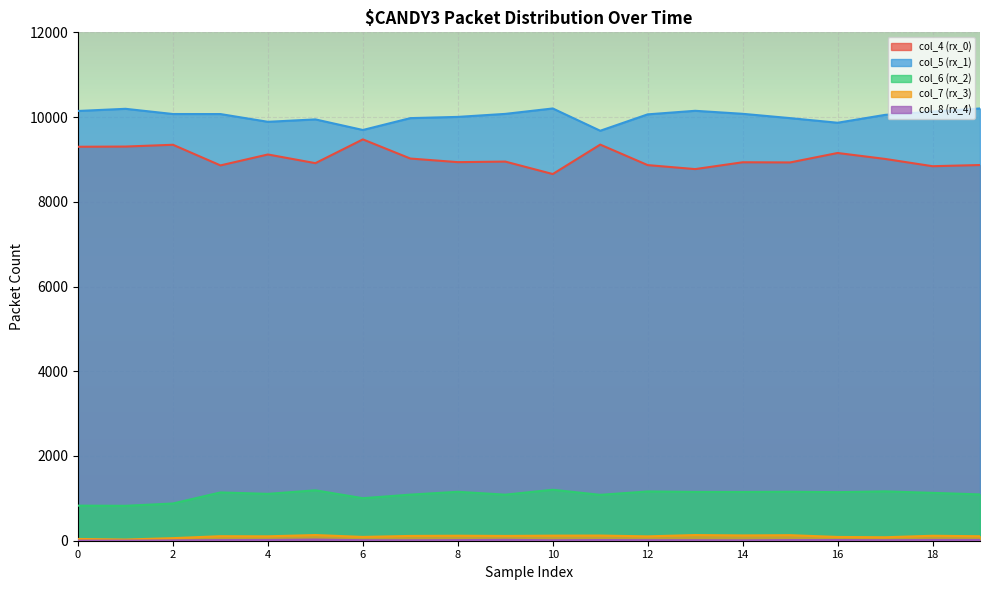

True or false: col_7 (rx_3) and col_4 (rx_0) intersect in this chart.

False